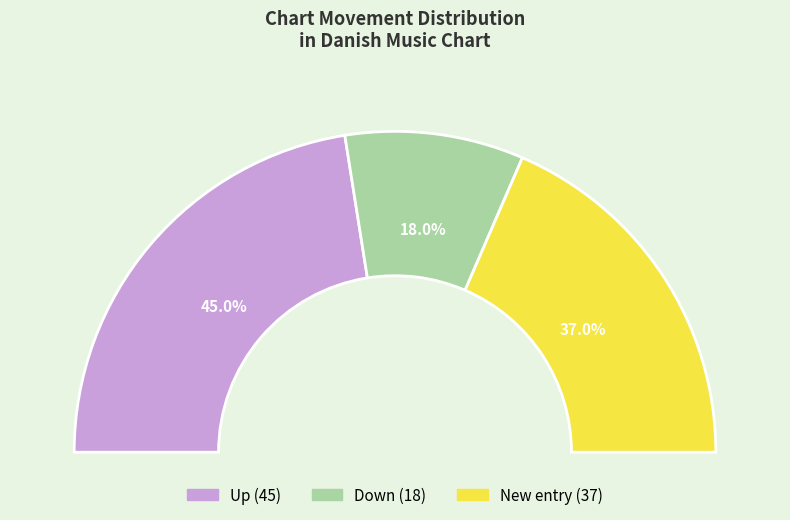

Is there a majority slice in this chart?

No